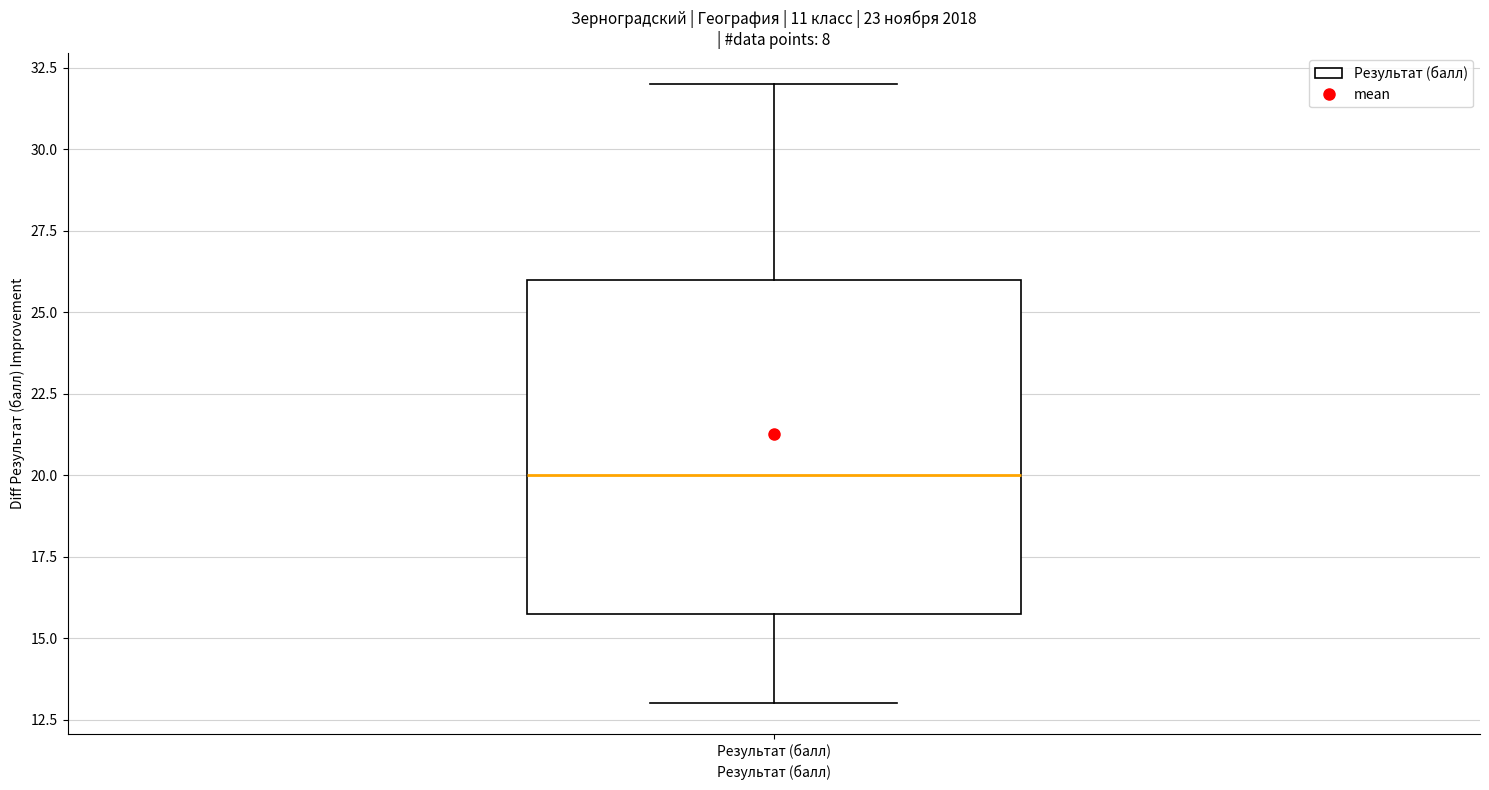

Read this box plot against the y-axis: the position of the median line, the range covered by the box, and the ends of both whiskers. The values are not printed on the chart, so give them approximately, as read against the axis.

median 20, box 16 to 26, whiskers 13 to 32